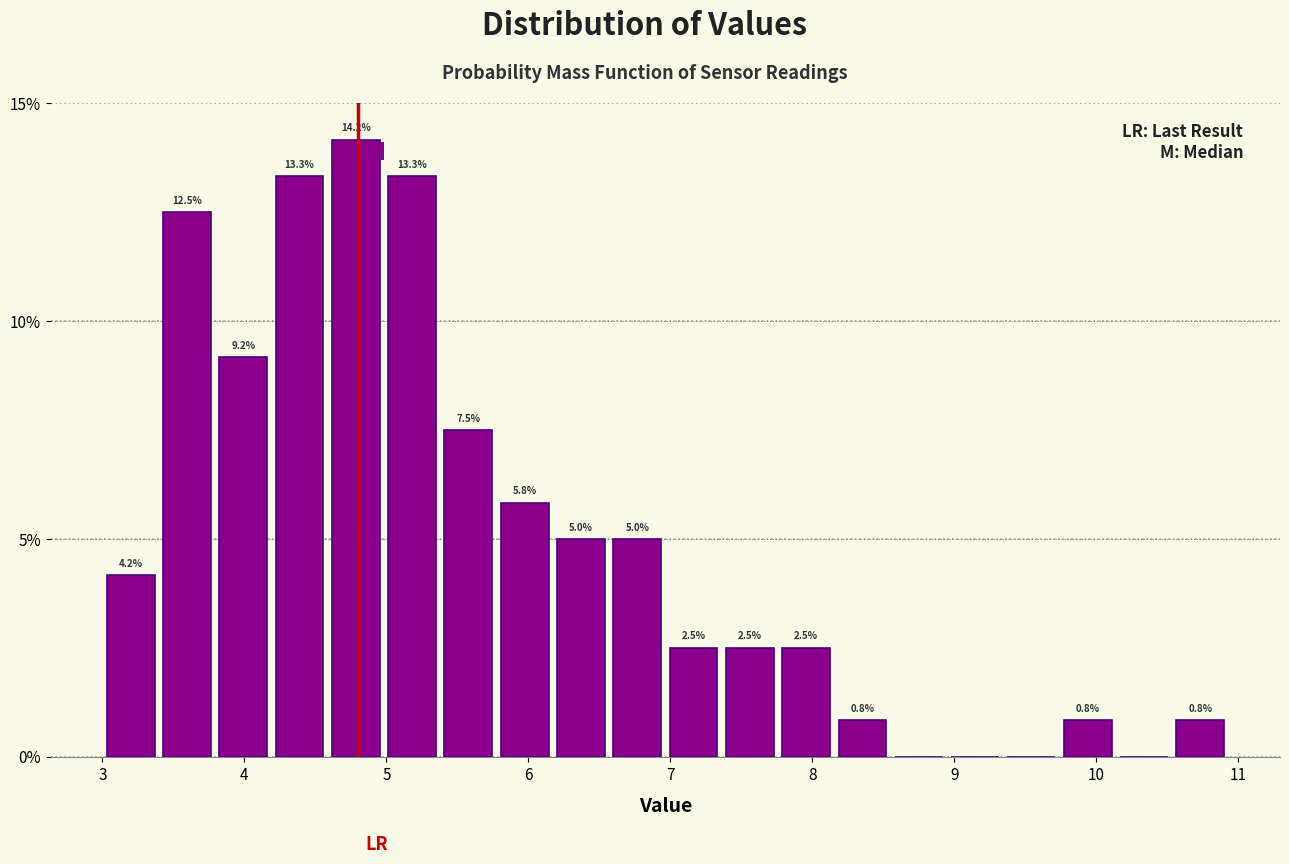

Read against the x-axis, roughly where is the centre of the tallest bar?

4.8